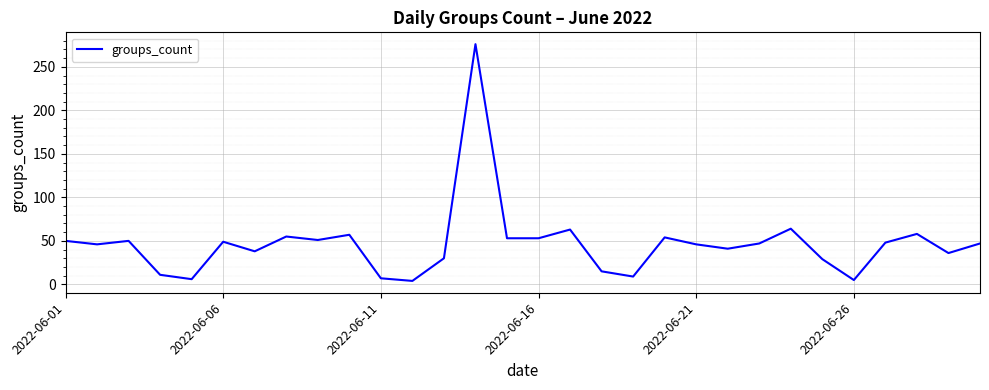

What is the maximum value shown in the chart?

276